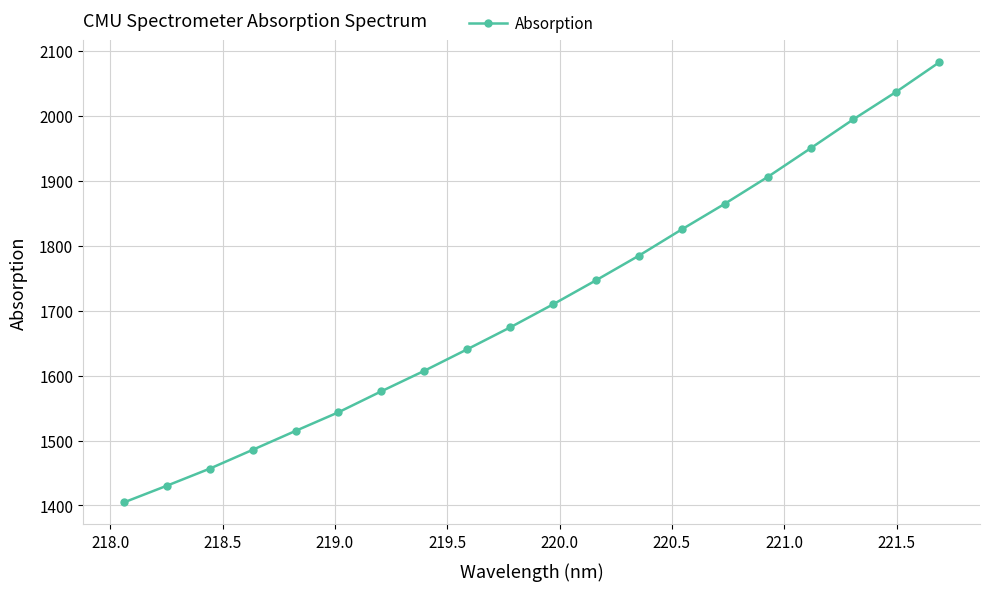

Does the chart display data point markers on the line(s)?

Yes